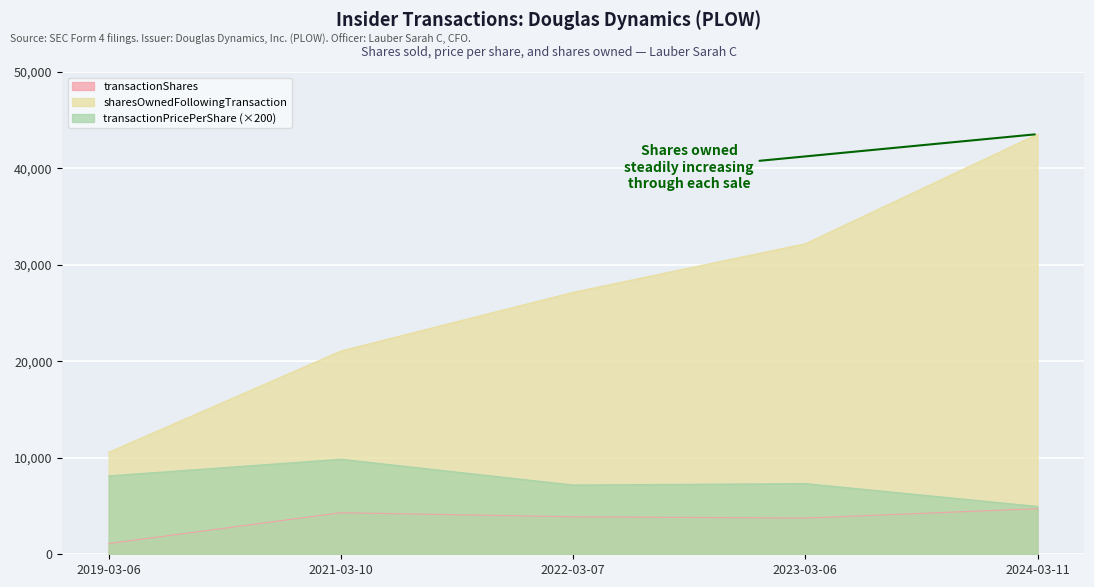

What is the maximum value shown in the chart?

43560.0